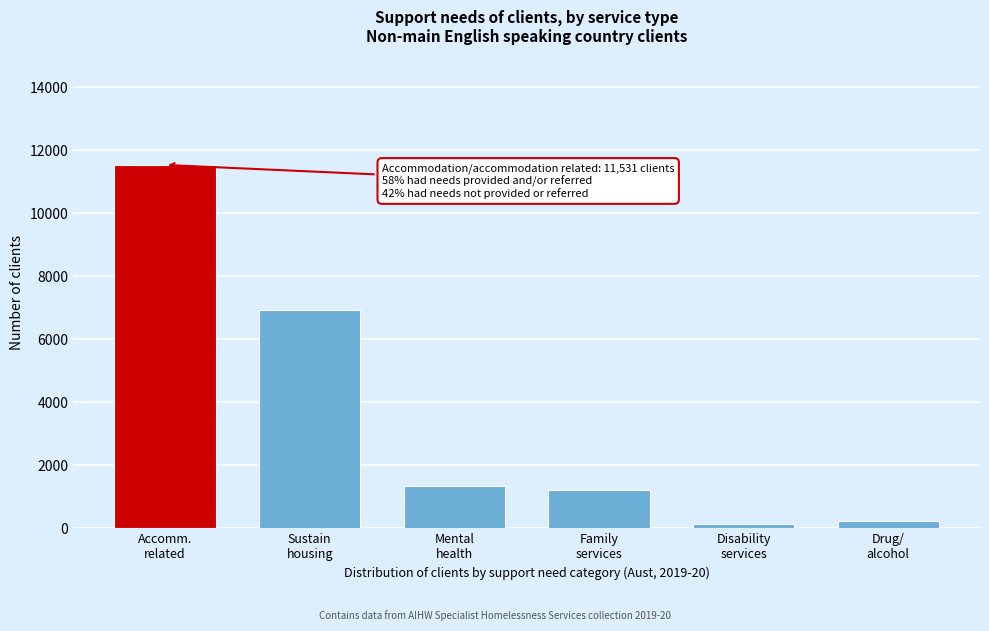

Reading left to right, extract all data points from this chart.

11531	6934	1353	1223	152	235